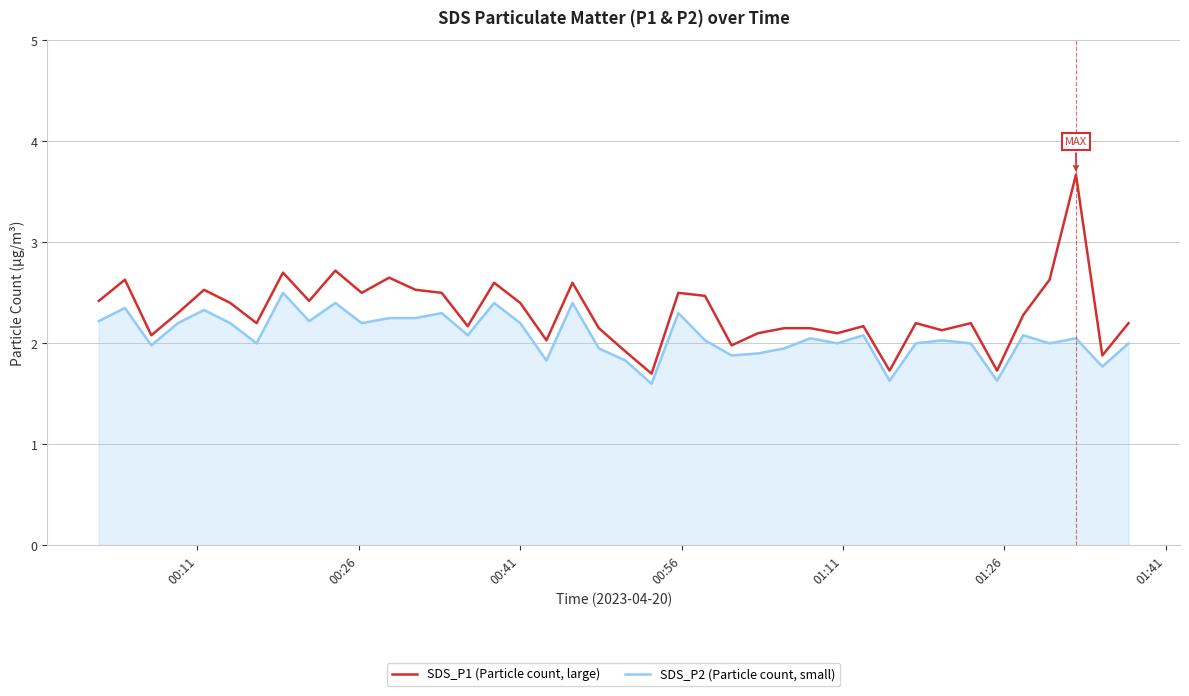

What is the smallest value displayed?

1.6